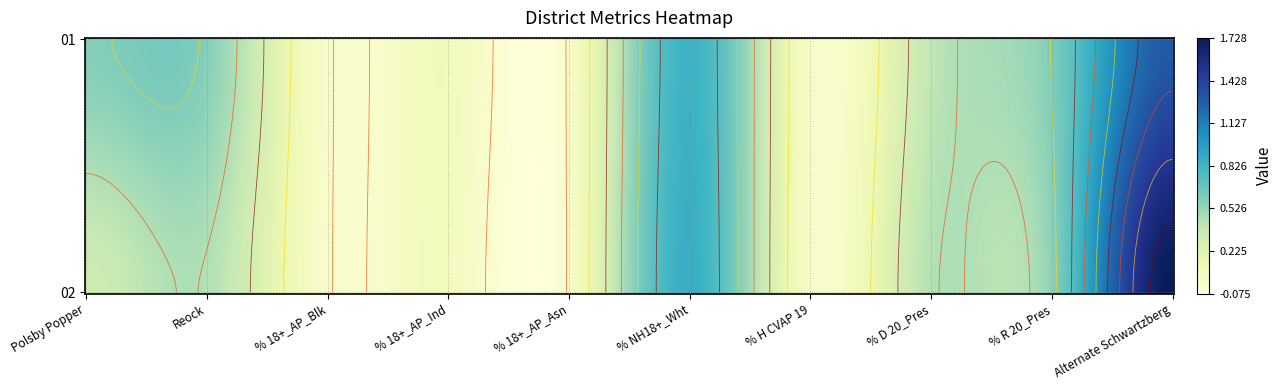

At how many categories does at least one series exceed 0?

10